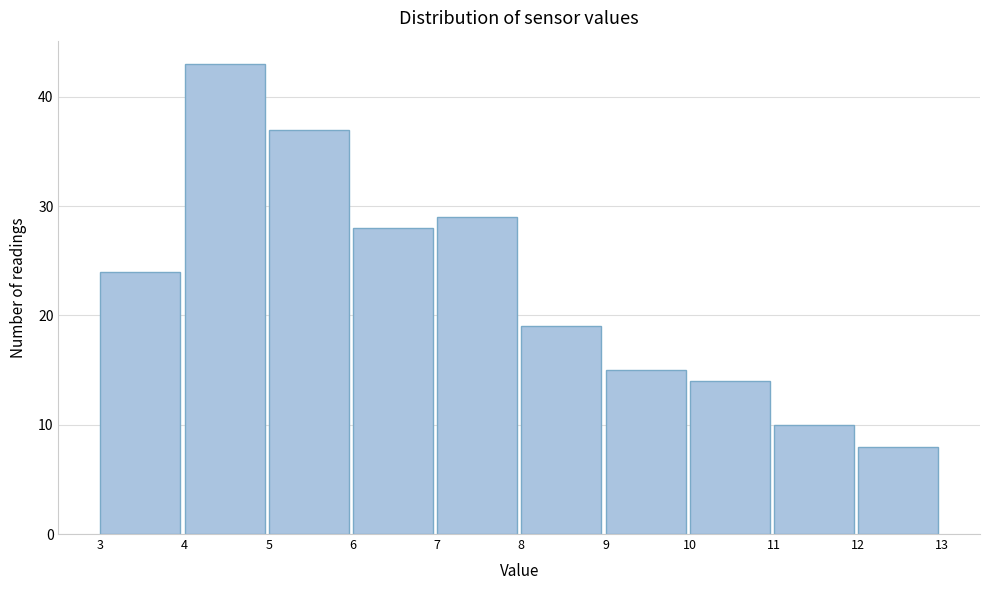

What is the height of the bar covering 8 to 9 on the x-axis? The values are not printed on the chart, so give them approximately, as read against the axis.

19